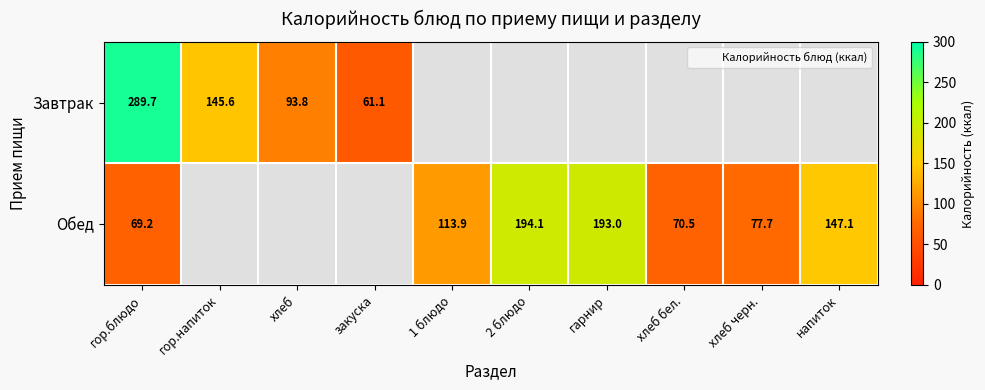

Rank the series at 2 блюдо from lowest to highest value.

Завтрак, Обед